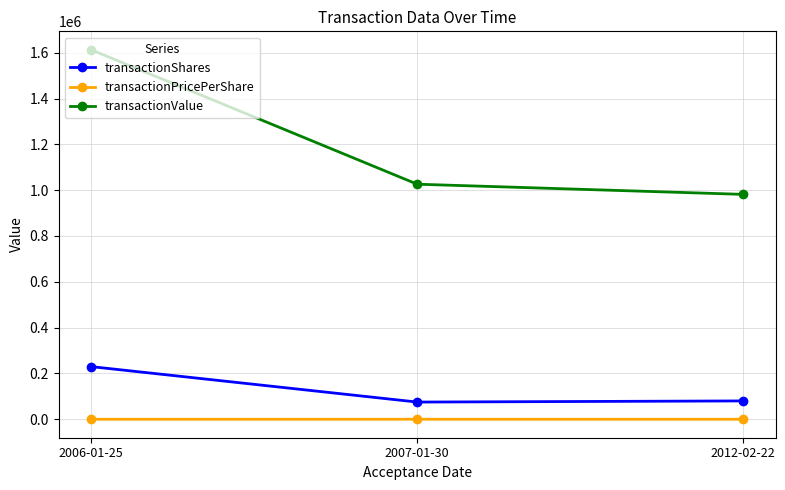

What is the label of the 1st point from the right?

2012-02-22